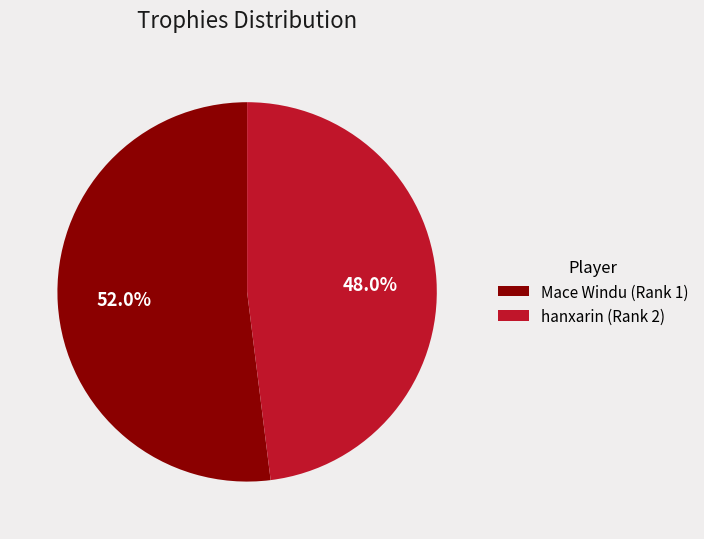

Which slice is the smallest?

hanxarin (Rank 2)